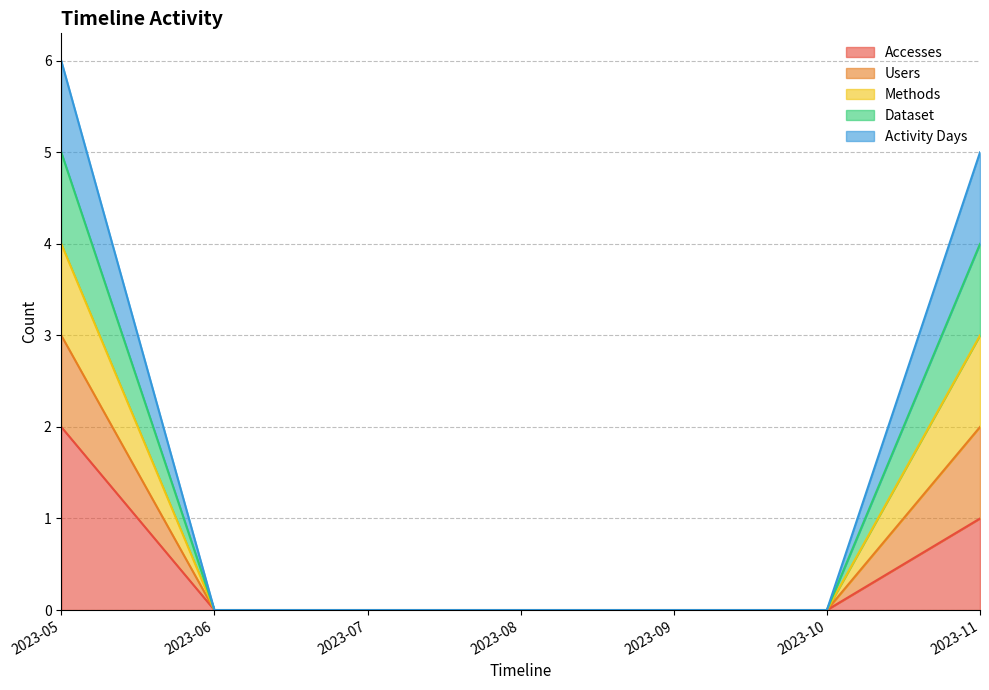

Between 2023-08 and 2023-10, which is larger?

2023-08